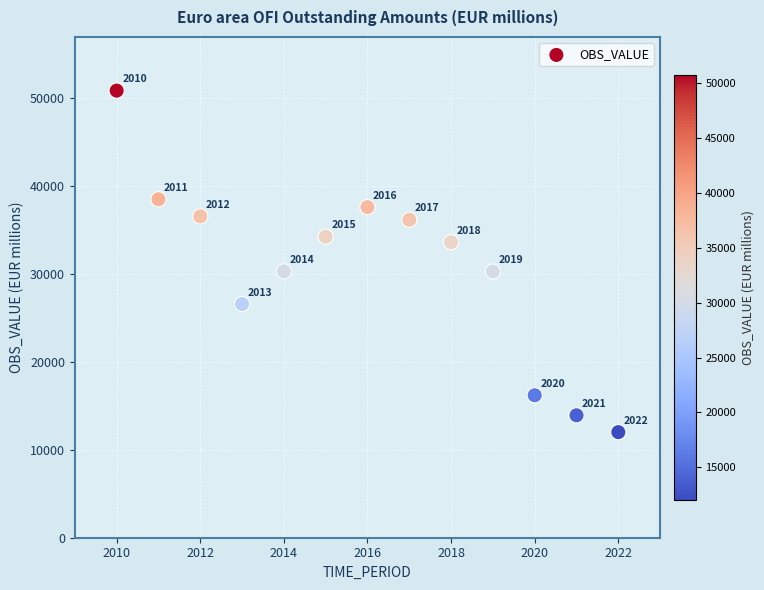

What Y value in the scatter plot is closest to 31402?

30268.8